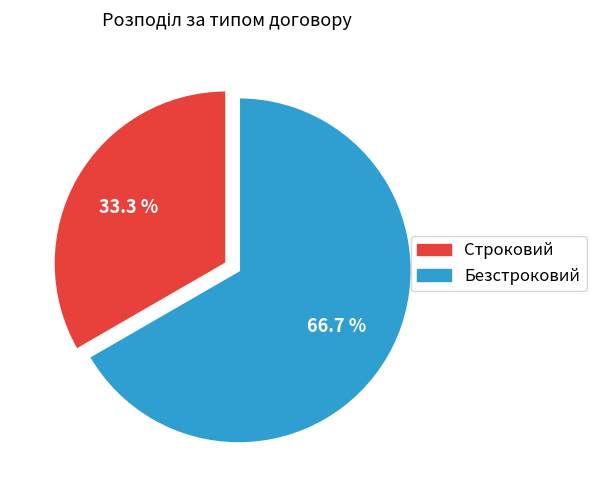

What is the largest slice in the pie chart?

Безстроковий